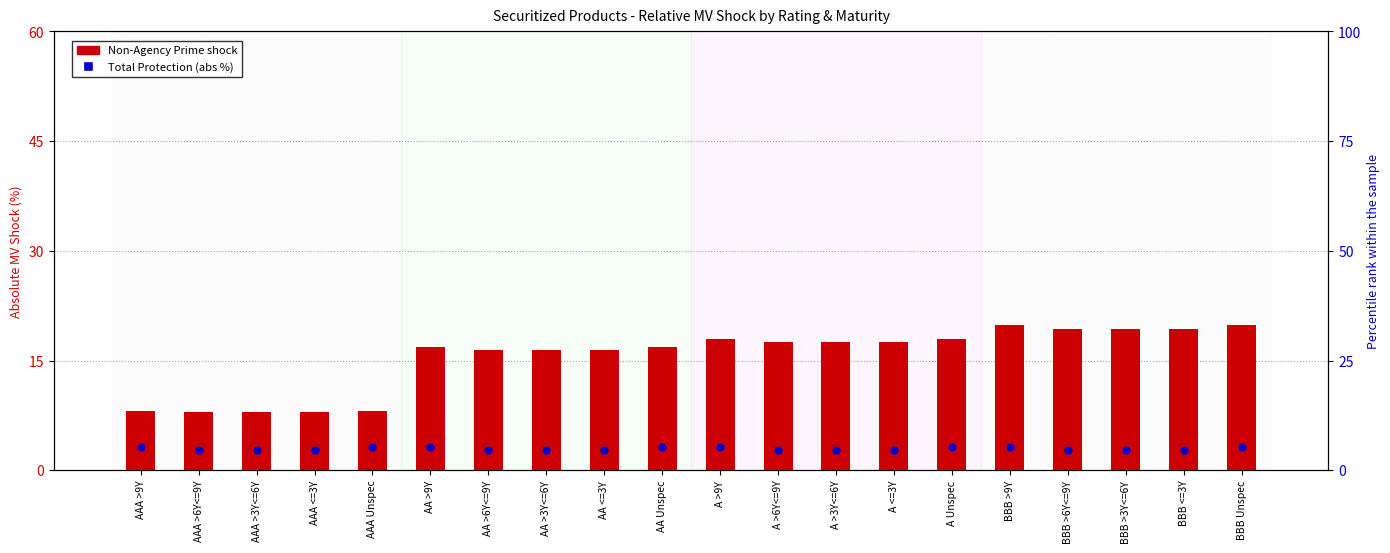

At how many categories does at least one series exceed 12?

15